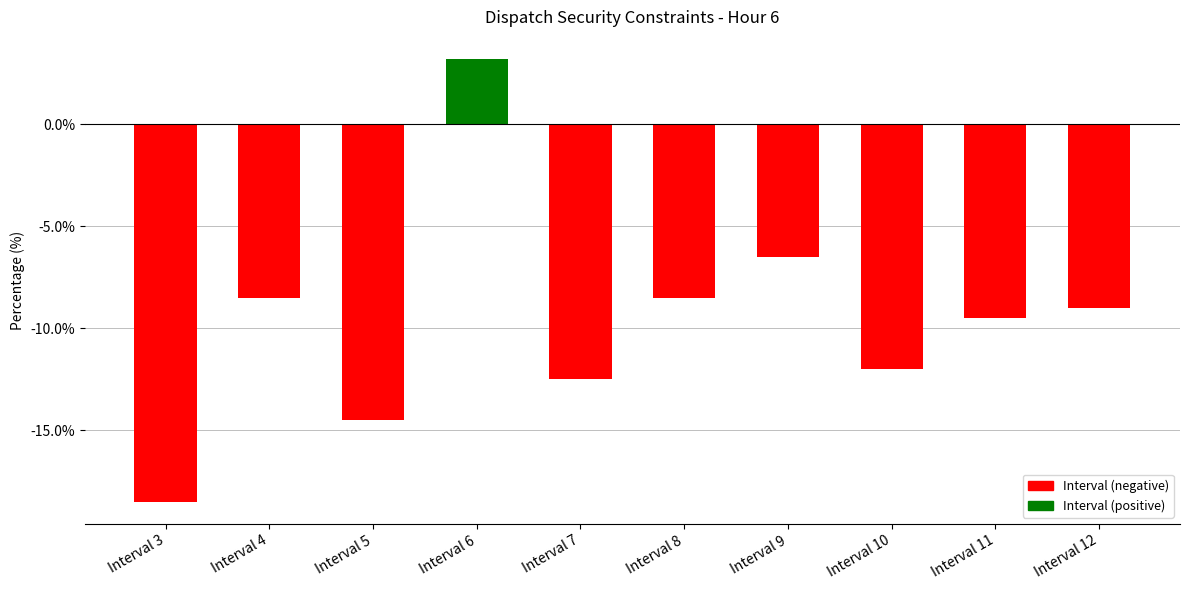

What is the sum of the values at Interval 7 and Interval 12?

-21.5